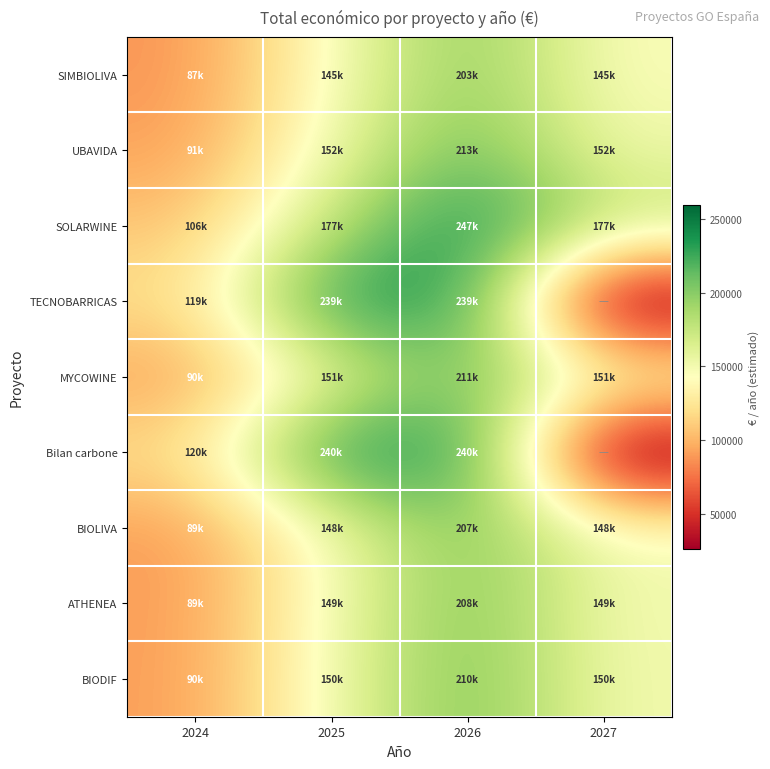

What is the spread (max minus min) of values at 2026?

44640.8